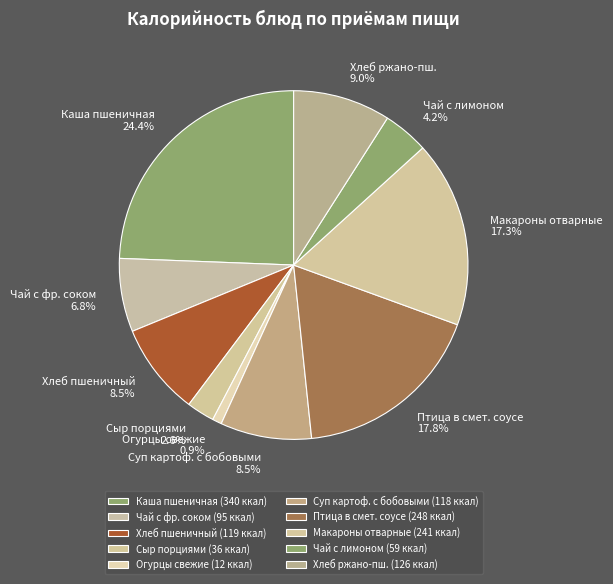

Does Сыр порциями account for over 50% of the chart?

No